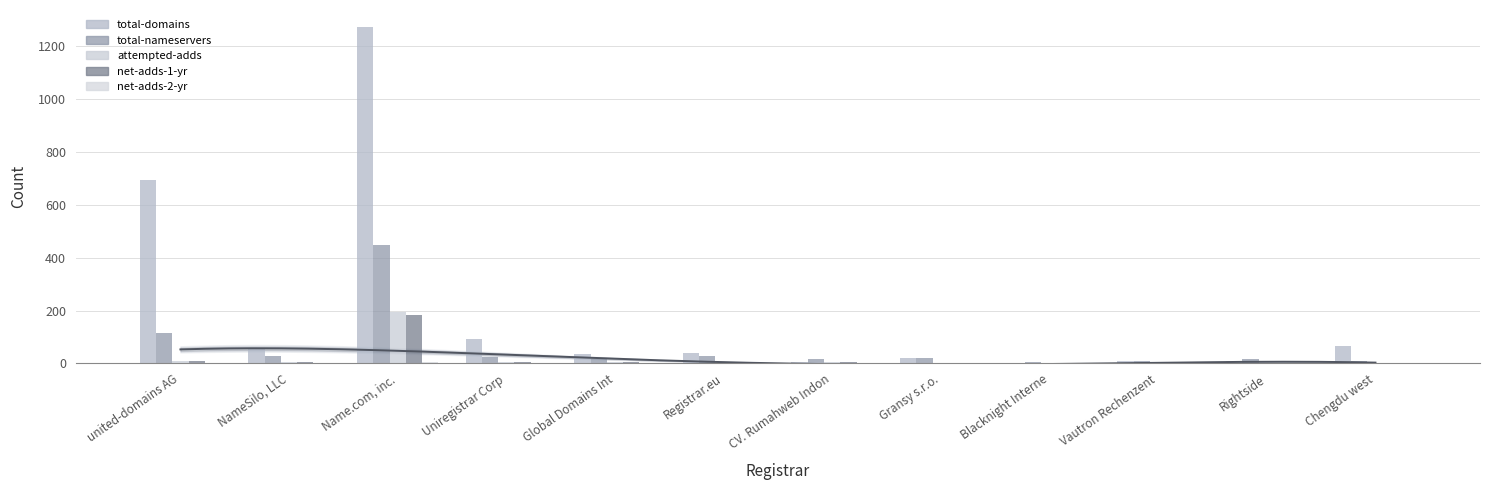

Which series has the largest total across all categories?

total-domains